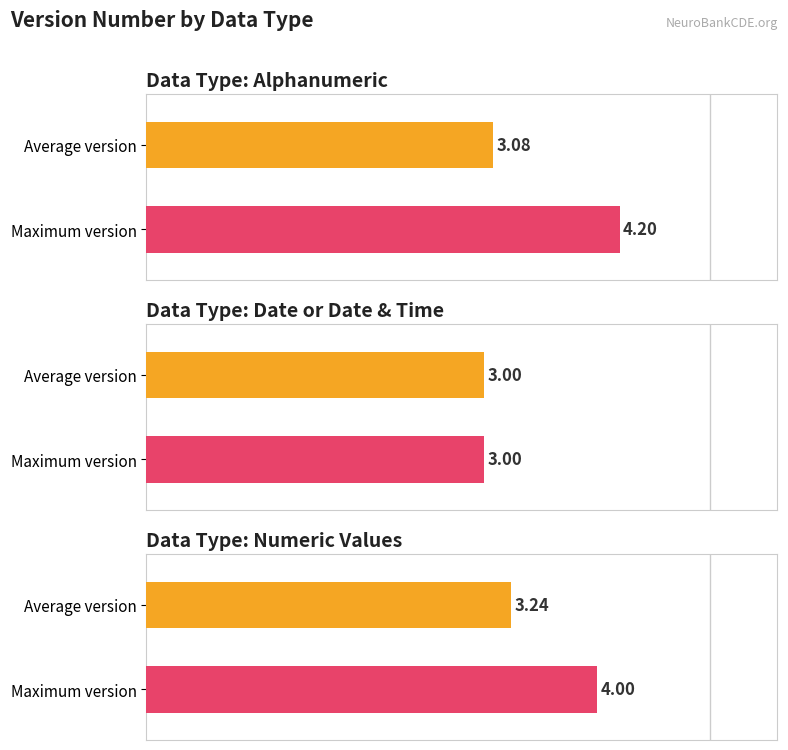

What is the difference between the maximum and minimum values?

1.2